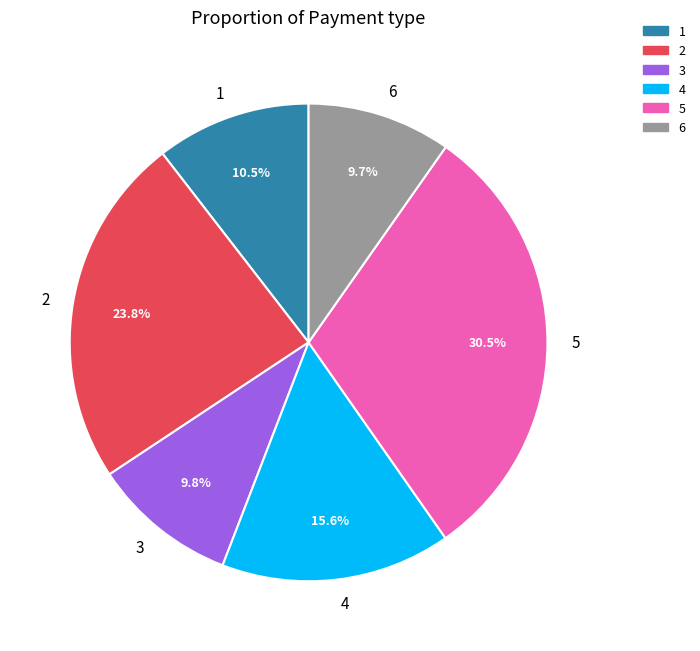

What percentage do 4 and 5 together represent?

46.1%